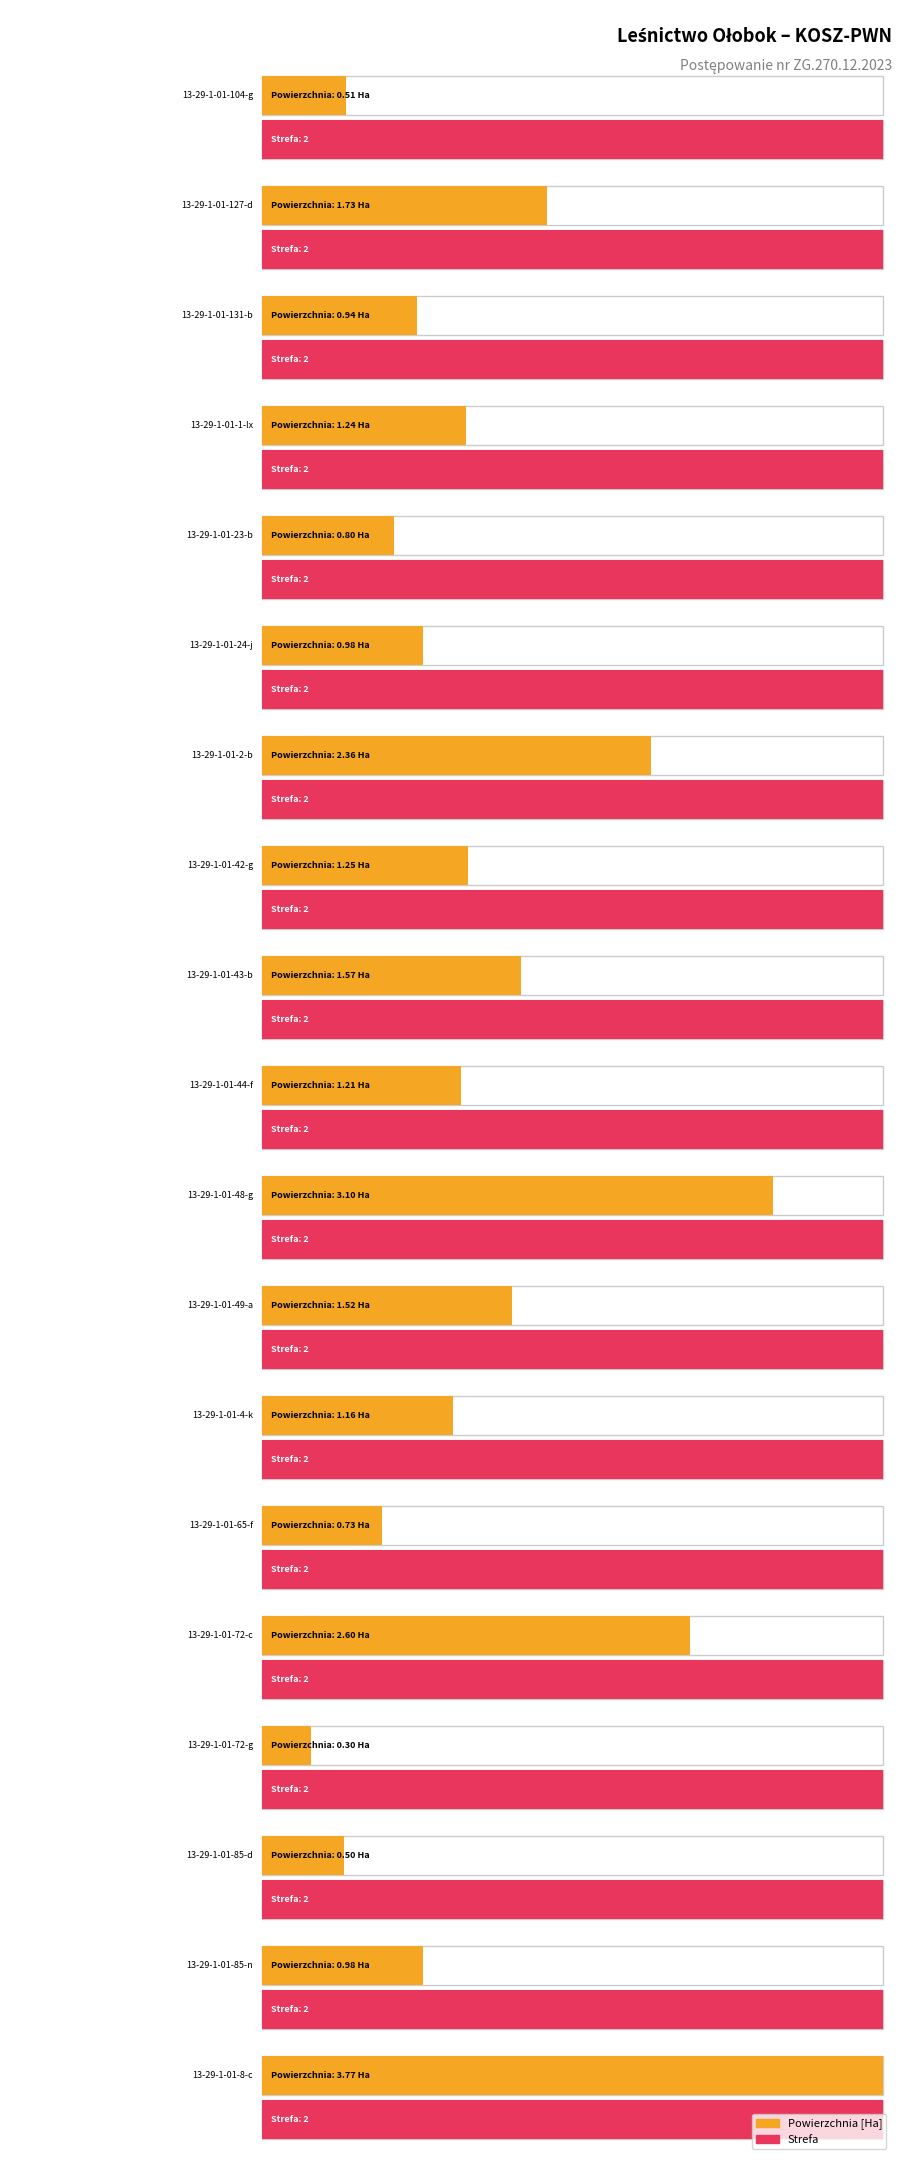

Is it true that Powierzchnia [Ha] equals 1.5 at 13-29-1-01-49-a?

True